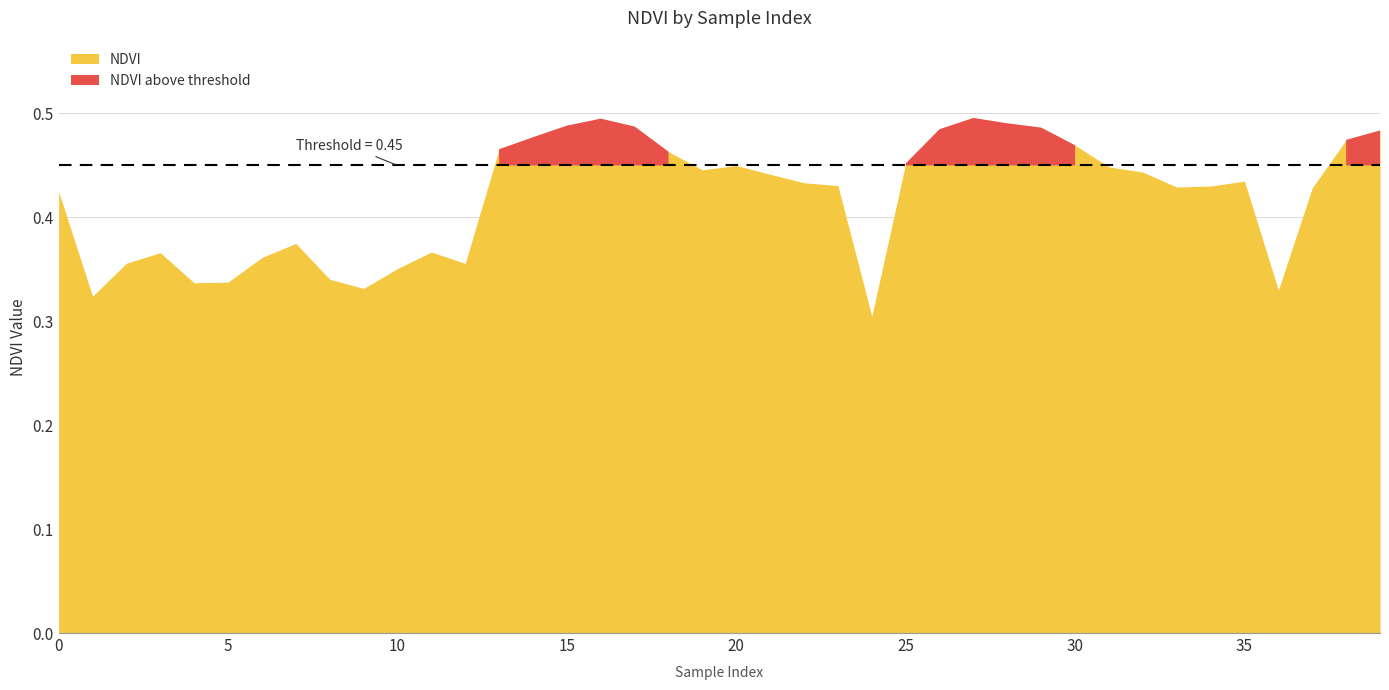

What is the value of the NDVI point at the 6th from the left?

0.3